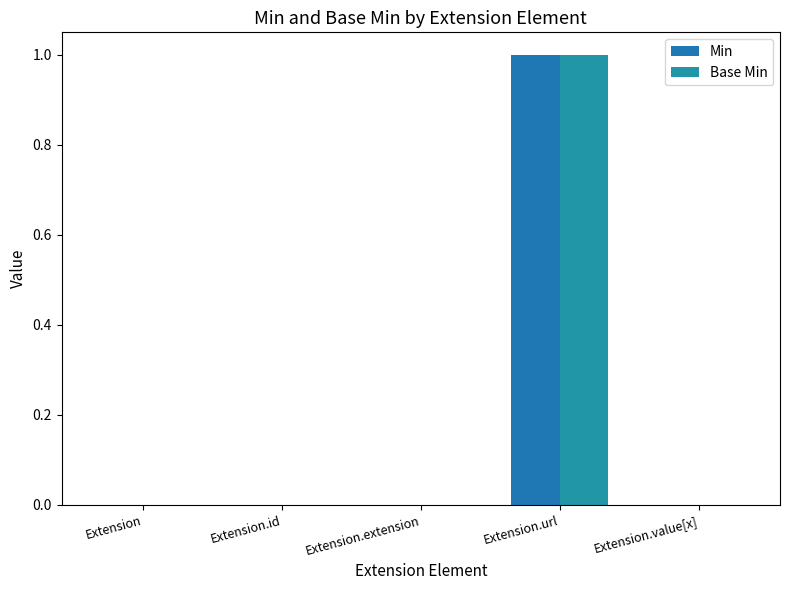

What position from the left is Extension.id?

2